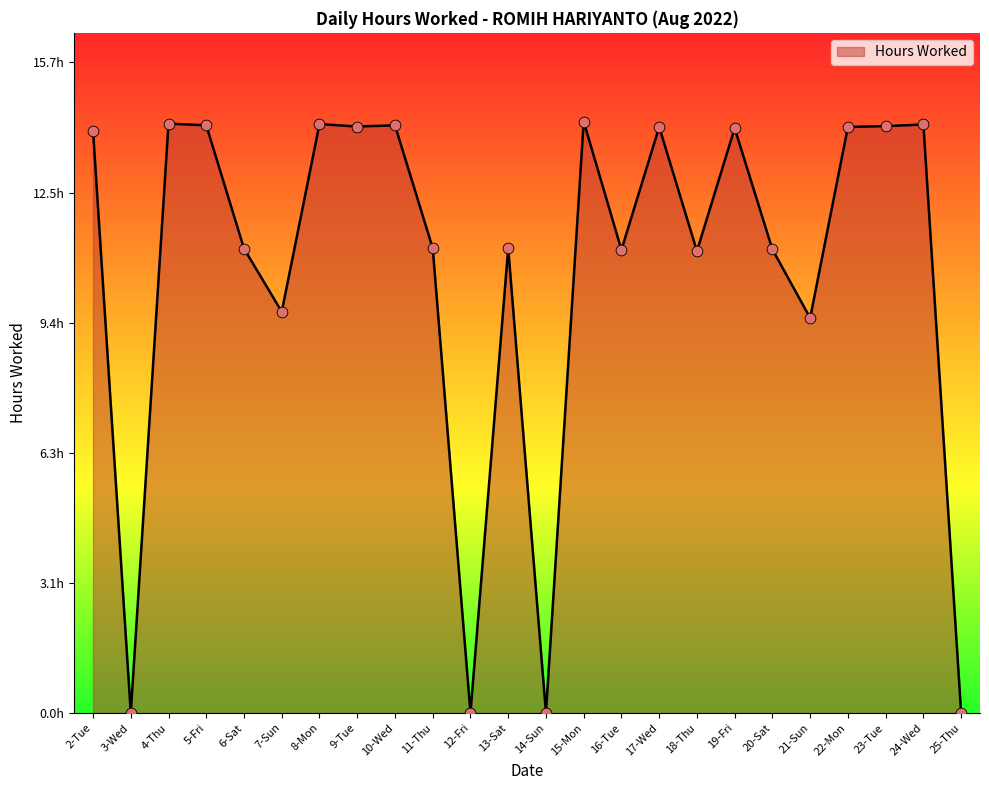

What is the ratio of the value at 10-Wed to the value at 16-Tue?

1.3